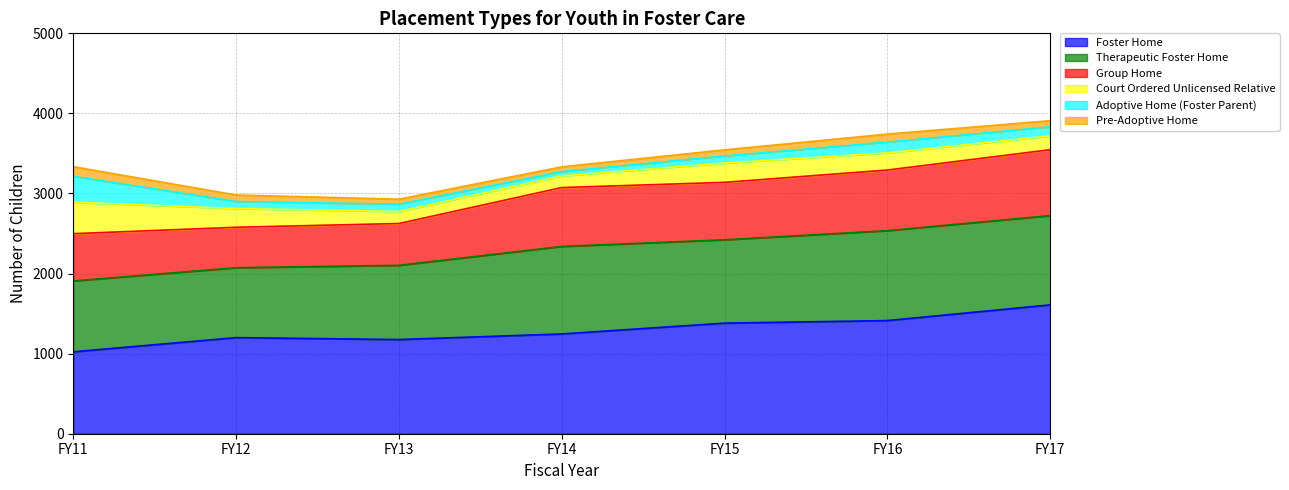

At which label does Foster Home reach its peak?

FY17